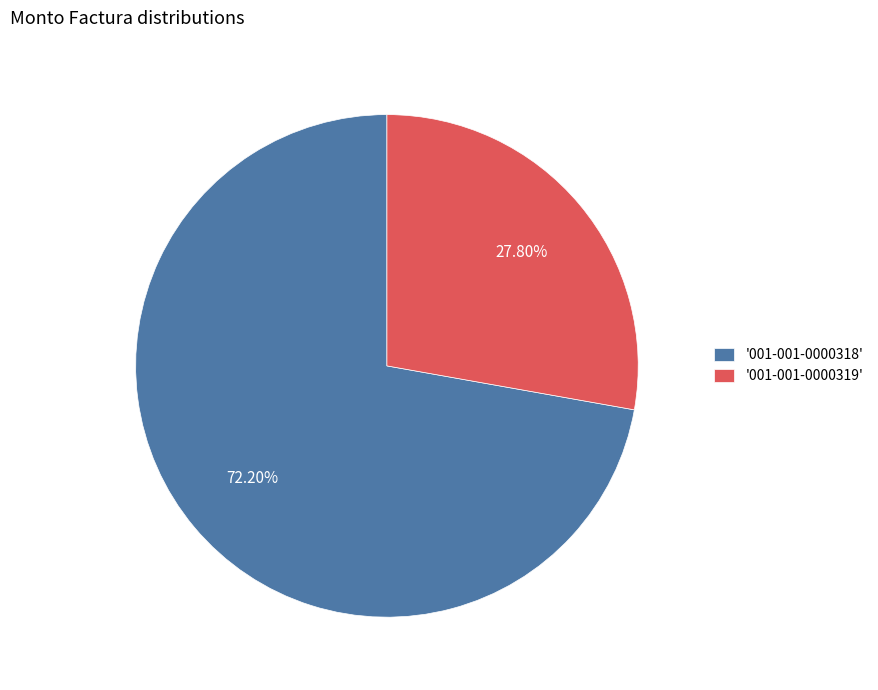

Combined, do '001-001-0000318' and '001-001-0000319' account for over 50%?

Yes